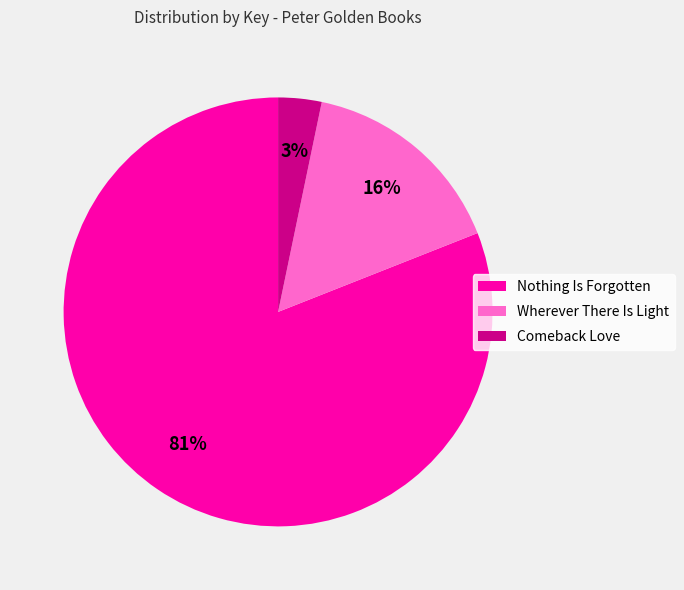

To the nearest percent, what is the difference between the Wherever There Is Light and Nothing Is Forgotten slice percentages?

65%